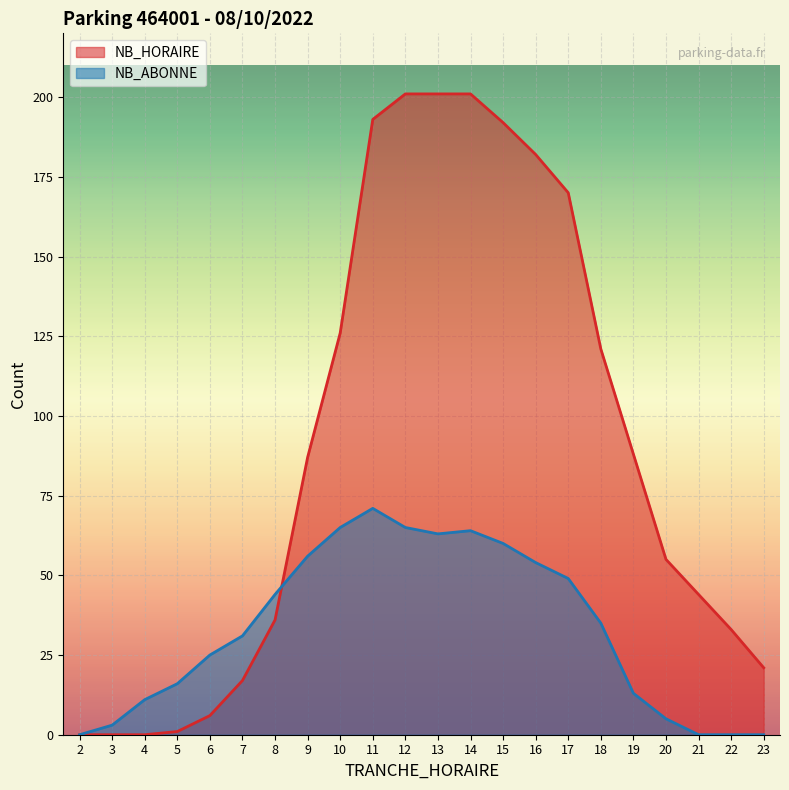

What is the maximum value shown in the chart?

201